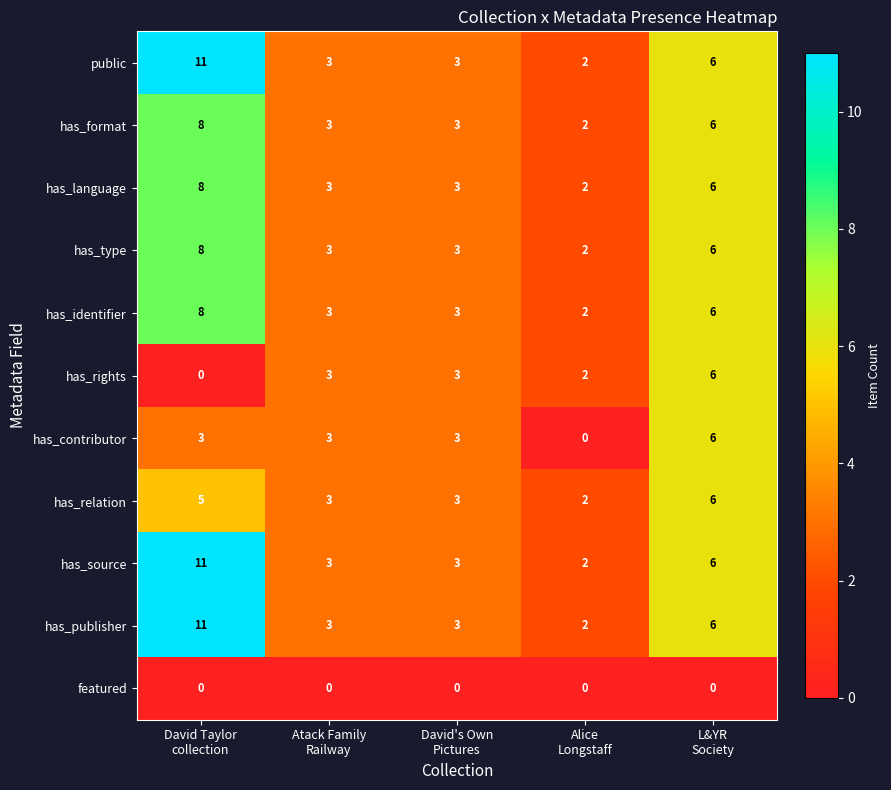

What is the difference between the second highest and second lowest values in the has_source series?

3